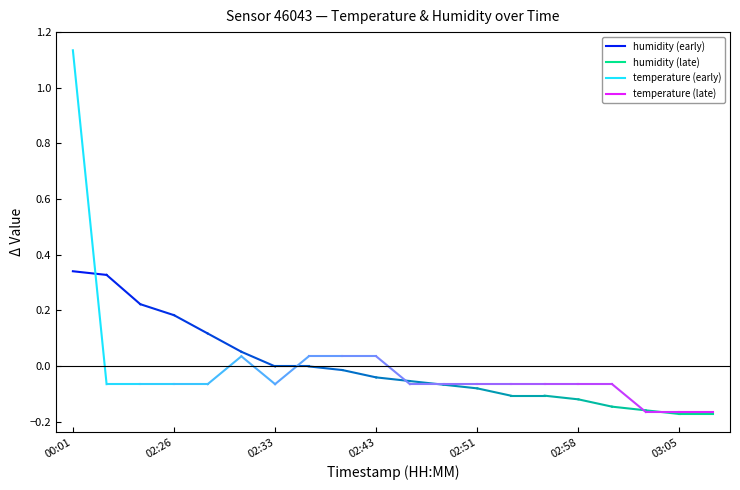

What is the value of the humidity point at the 2nd from the left?

0.3